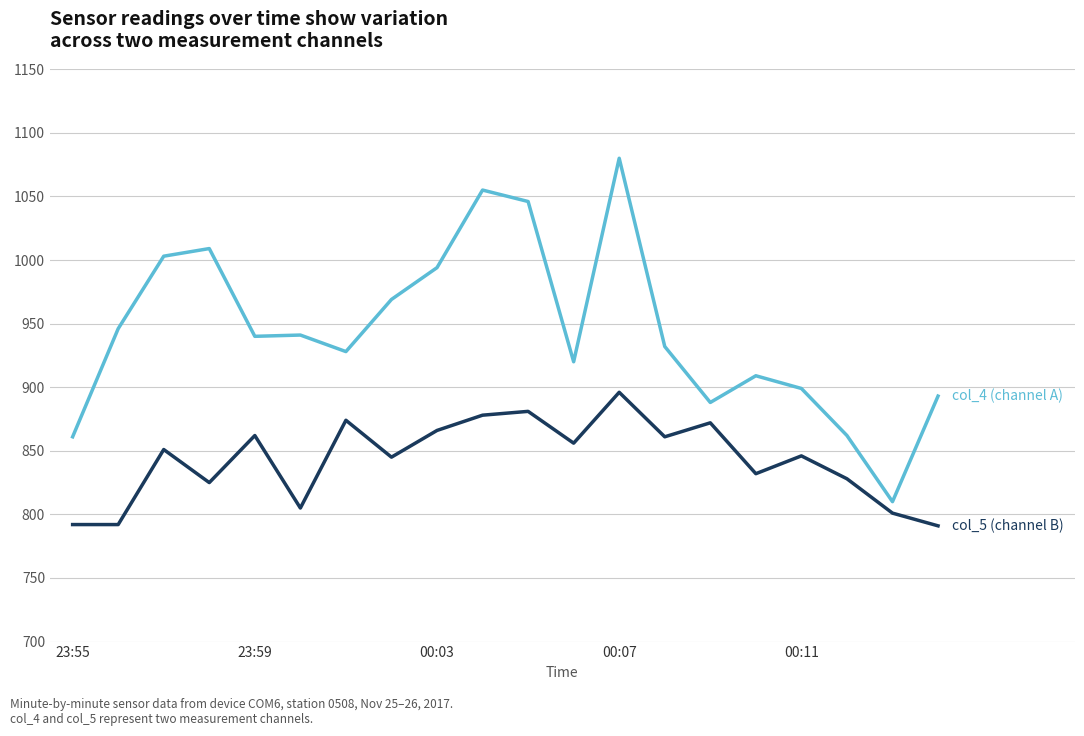

How many lines are shown in the chart?

2